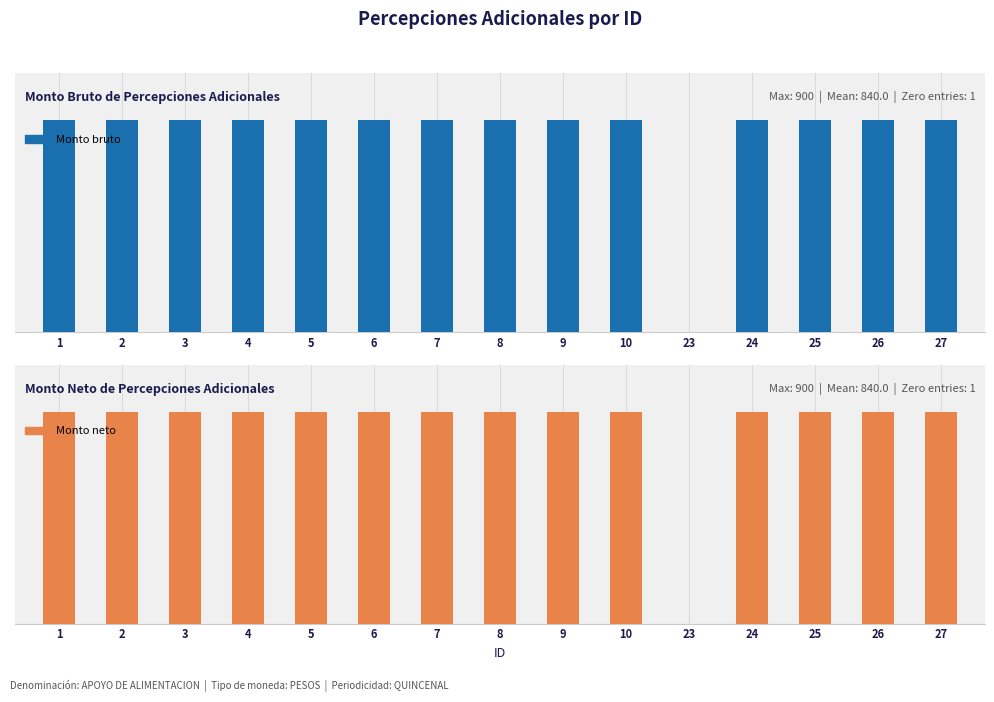

What is the sum of all Monto neto values?

12600